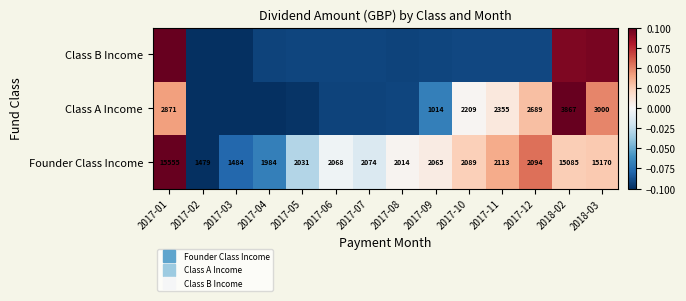

What is the difference between the maximum and minimum values in the Class B Income series?

0.2